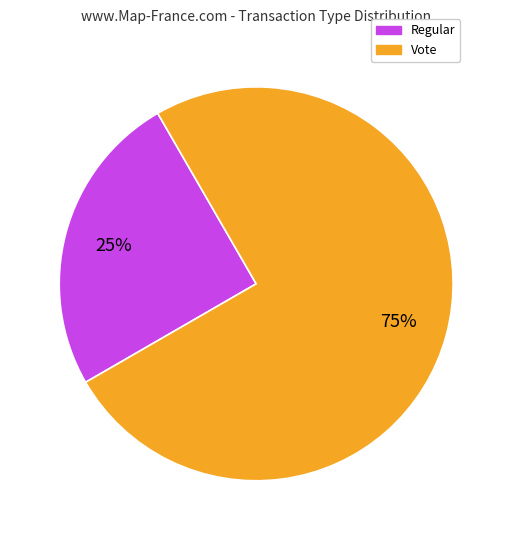

What is the smallest slice in the pie chart?

Regular